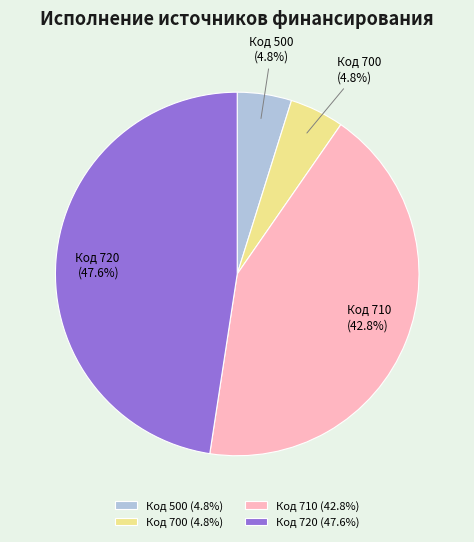

What percentage is NOT represented by Код 710?

57.2%